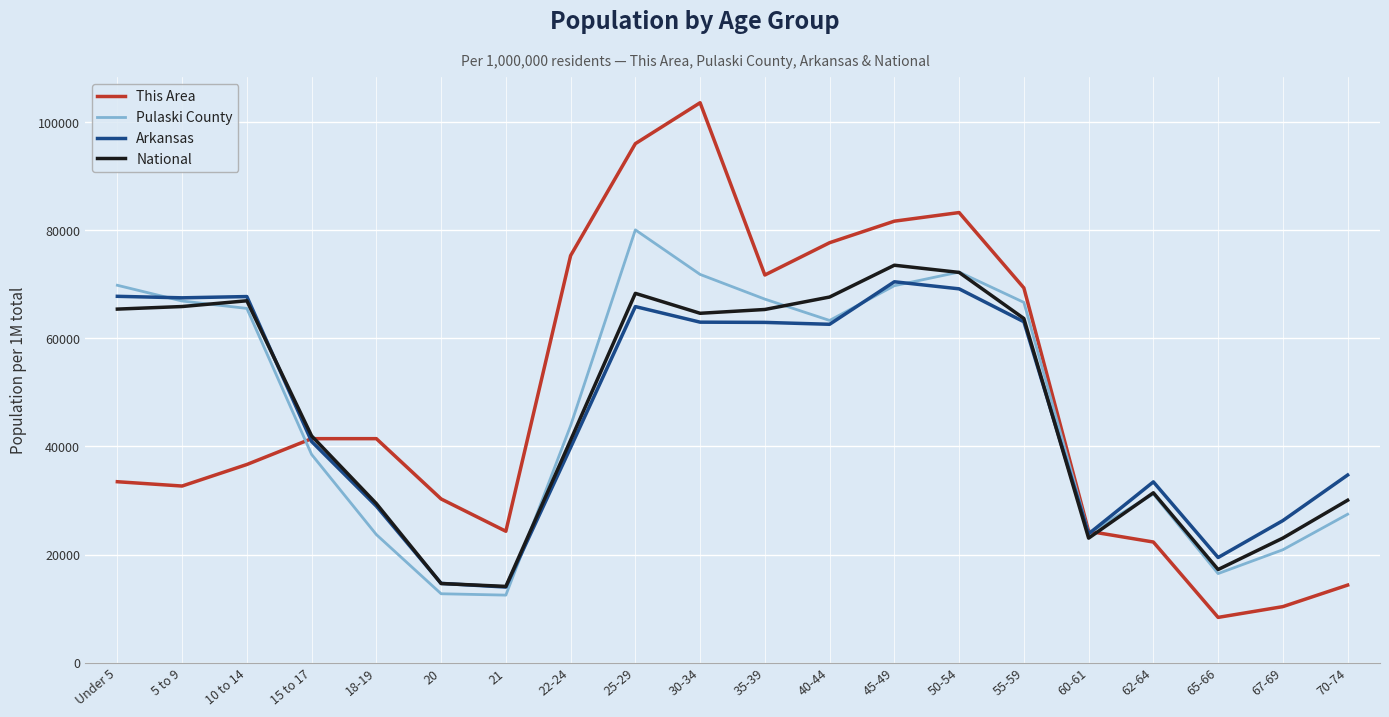

Where do Pulaski County and National first cross each other?

5 to 9 and 10 to 14